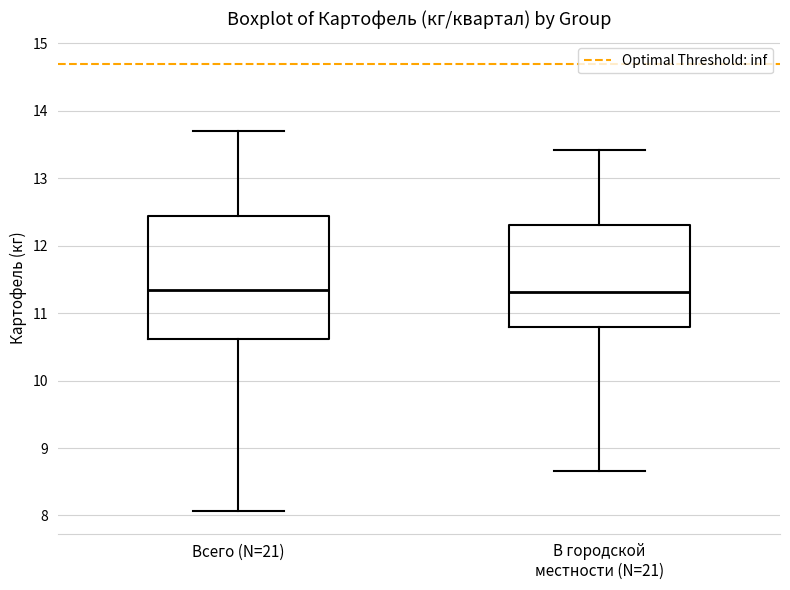

Which box is the tallest, from its lower edge to its upper edge?

Всего (N=21)